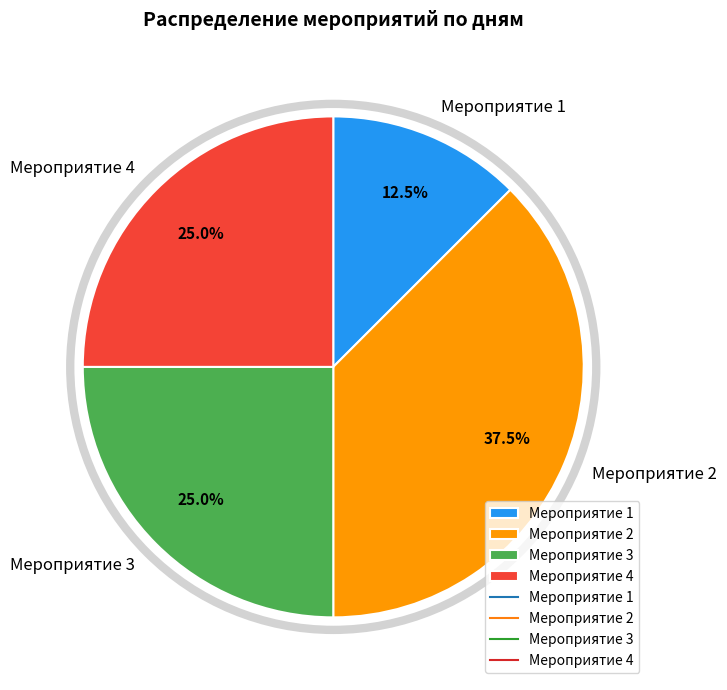

What percentage is the Мероприятие 4 slice, to the nearest percent?

25%